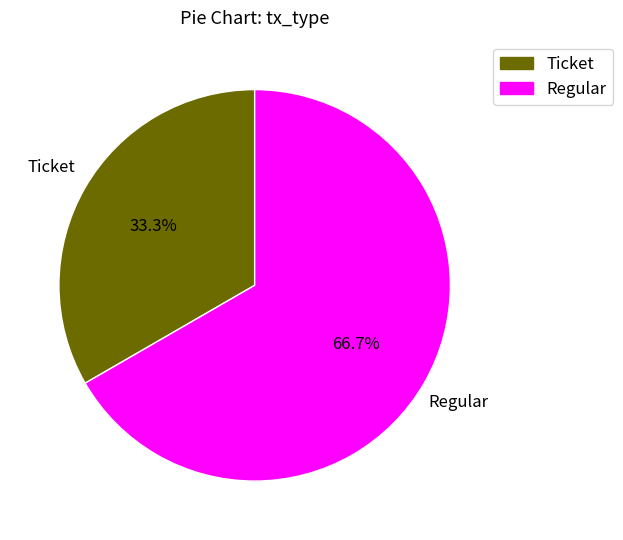

What percentage is the Ticket slice, to the nearest percent?

33%